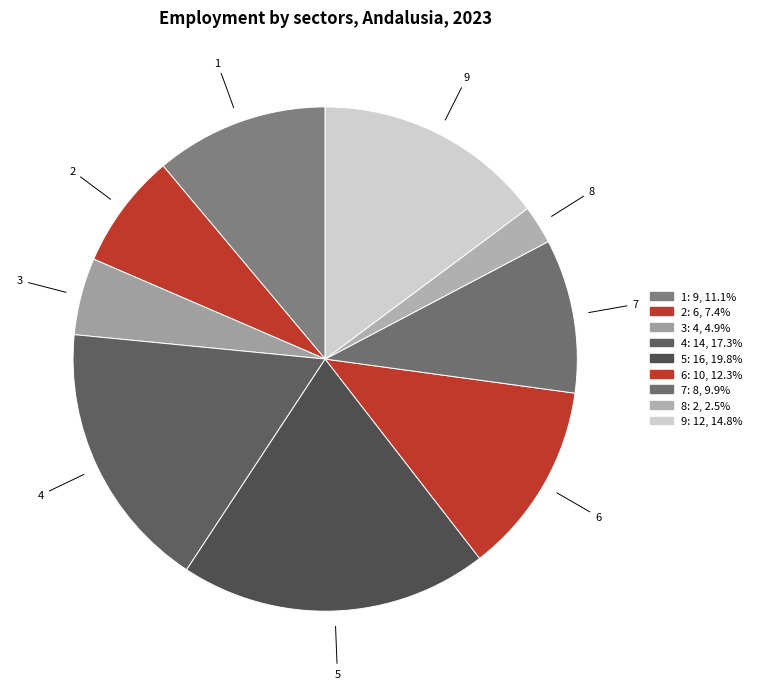

Combined, do 2 and 9 account for over 50%?

No